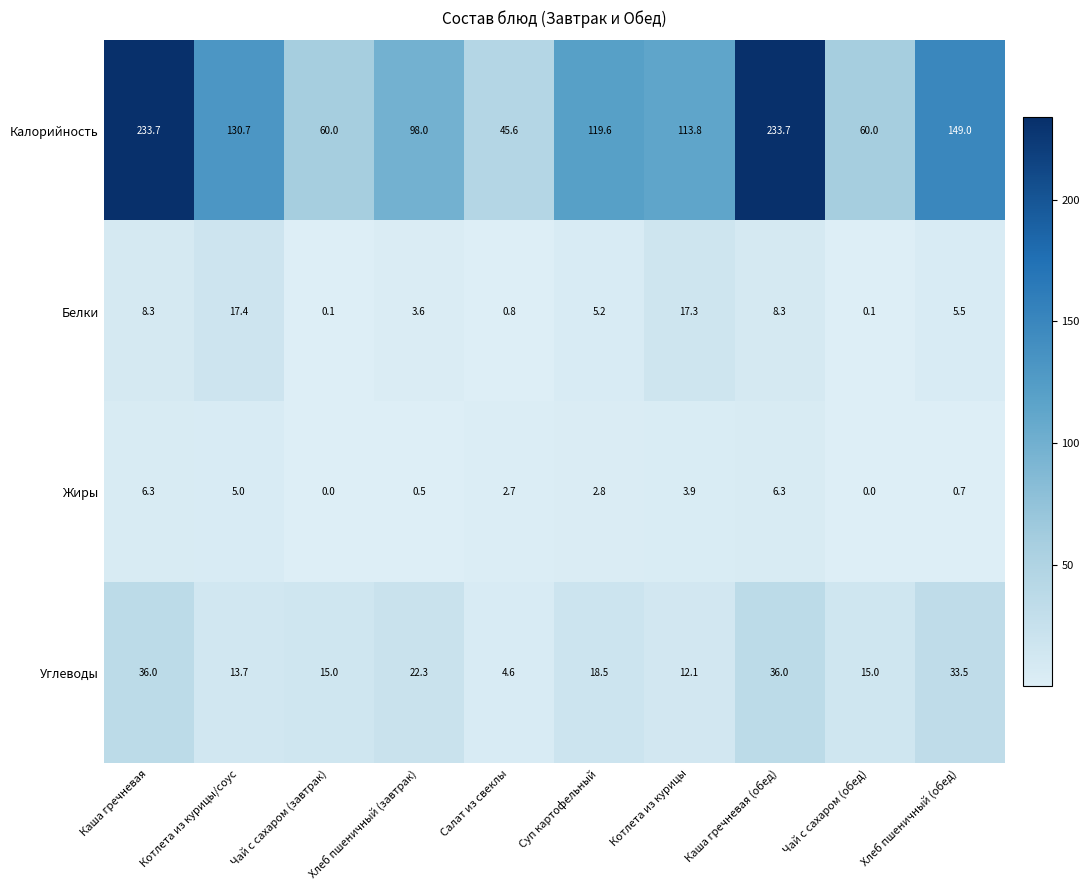

What is the sum of the Белки values at Чай с сахаром (завтрак) and Каша гречневая?

8.4